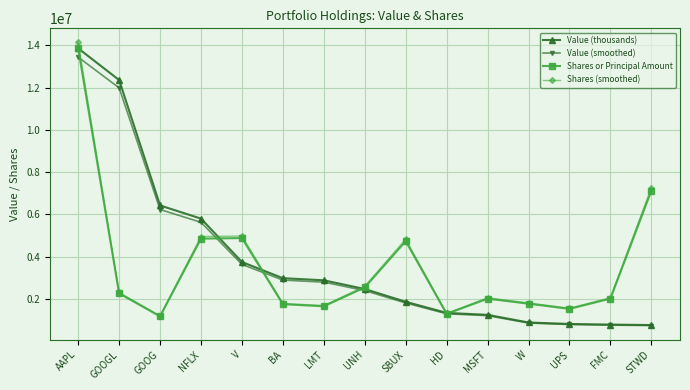

What is the difference between the maximum and minimum values in the Value (smoothed) series?

12688570.0